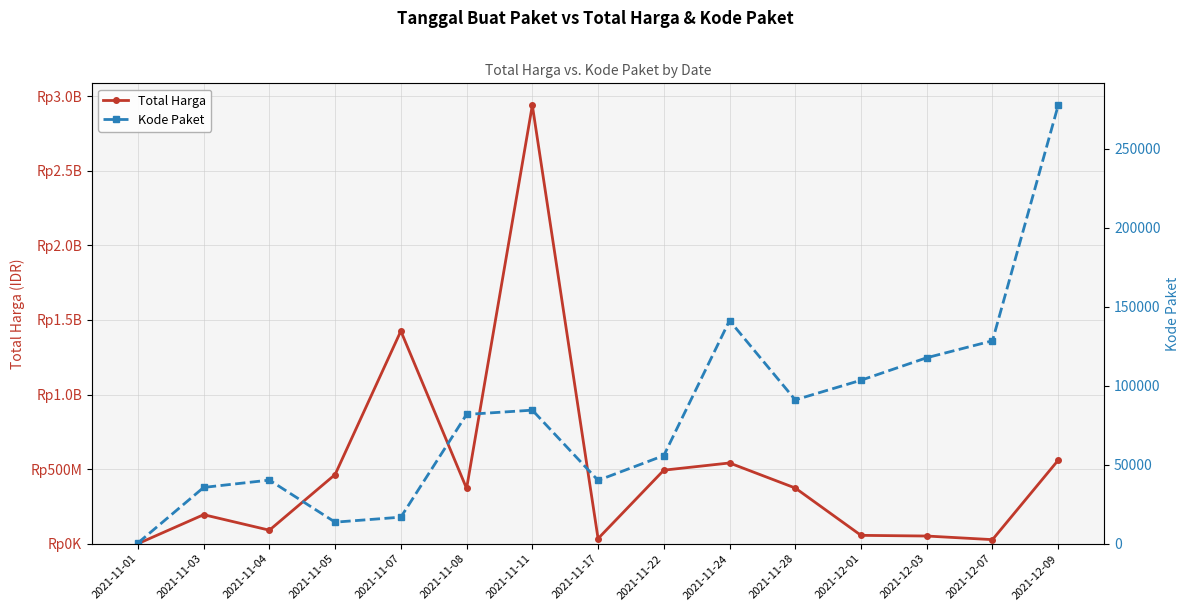

What is the value of the Total Harga point at the 11th from the left?

373404000